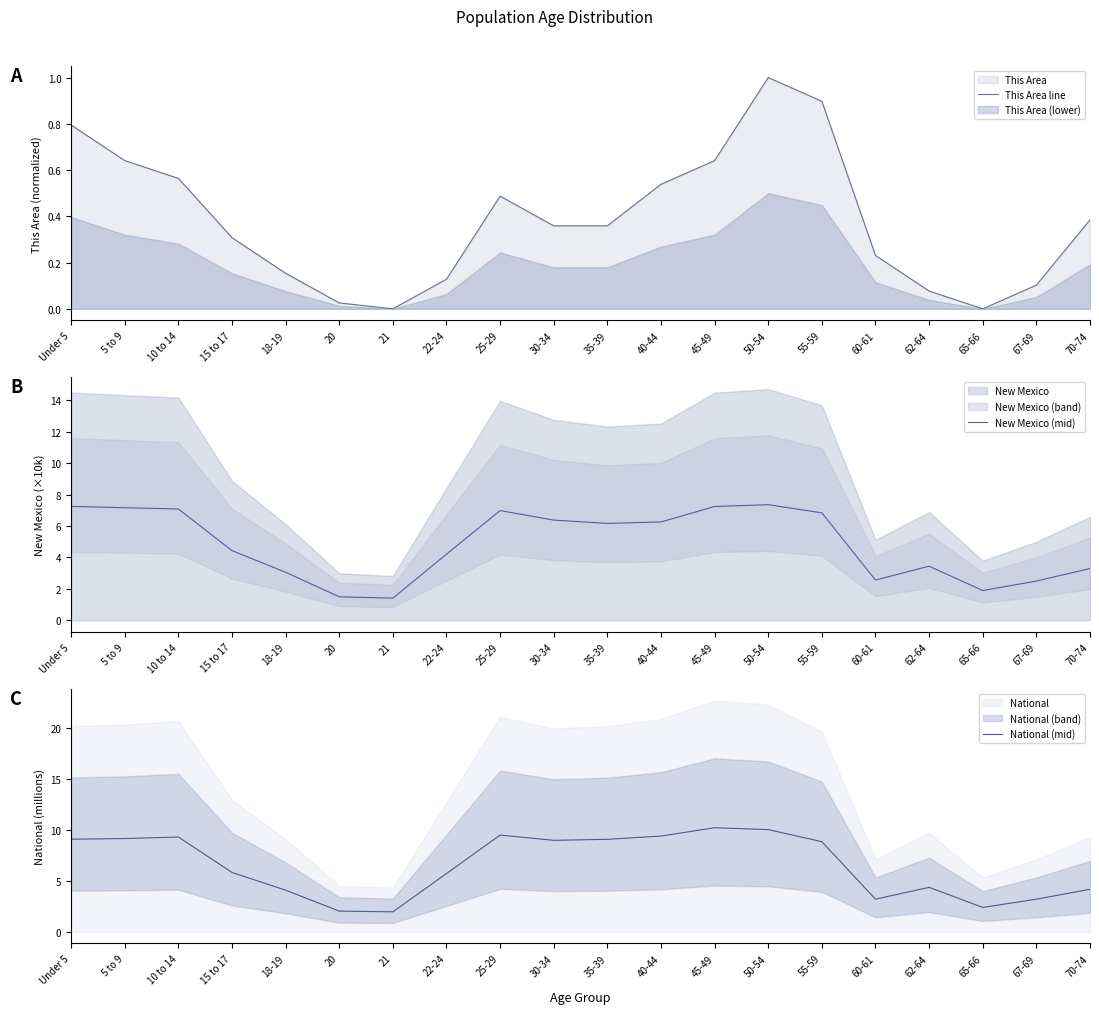

Between 45-49 and 50-54, which is larger?

50-54